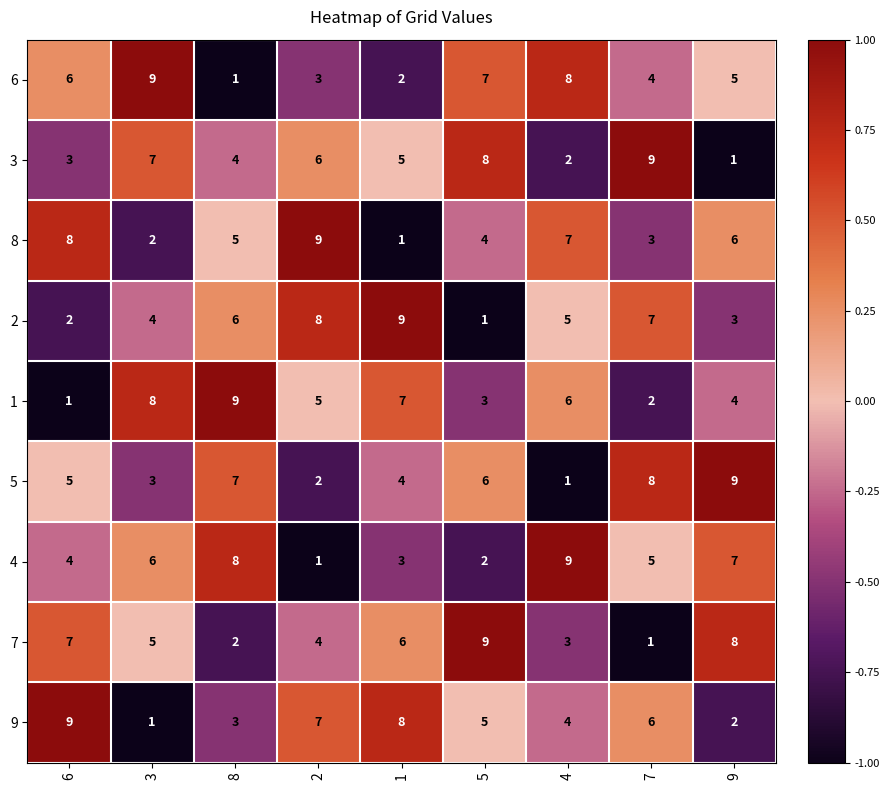

What is the total value across all series at 7?

45